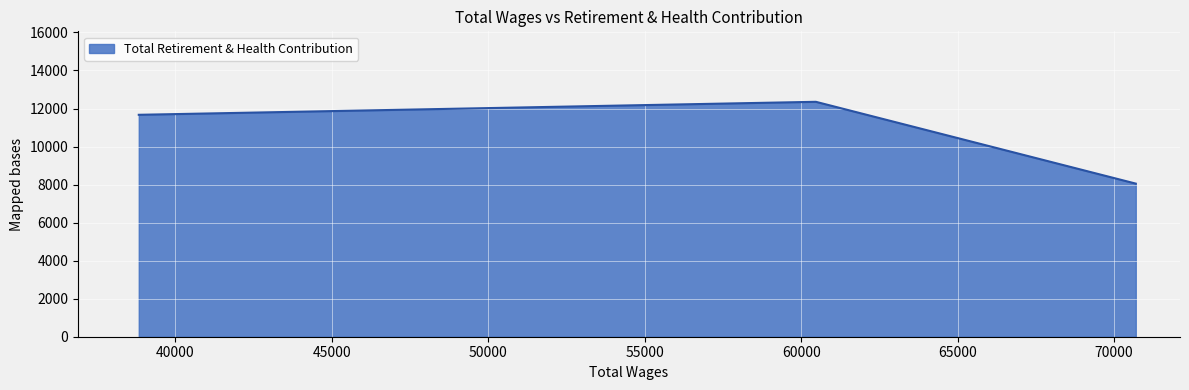

What is the difference between the maximum and minimum values?

4301